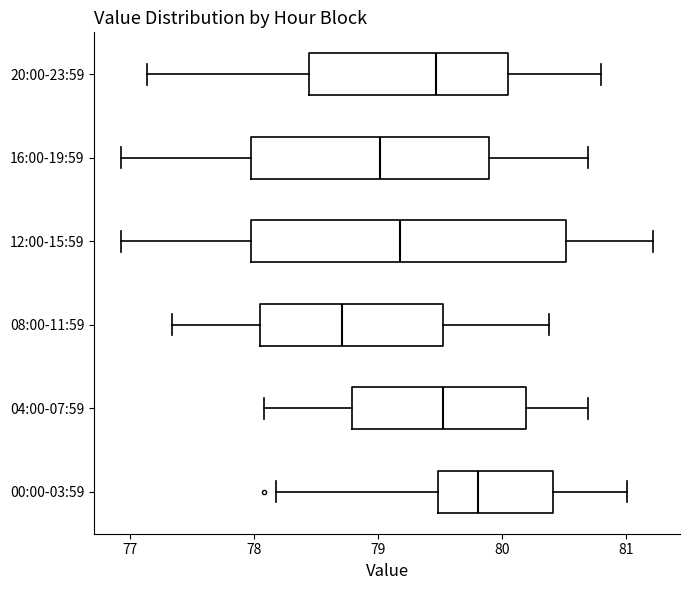

Which box has the furthest to the left median line?

08:00-11:59